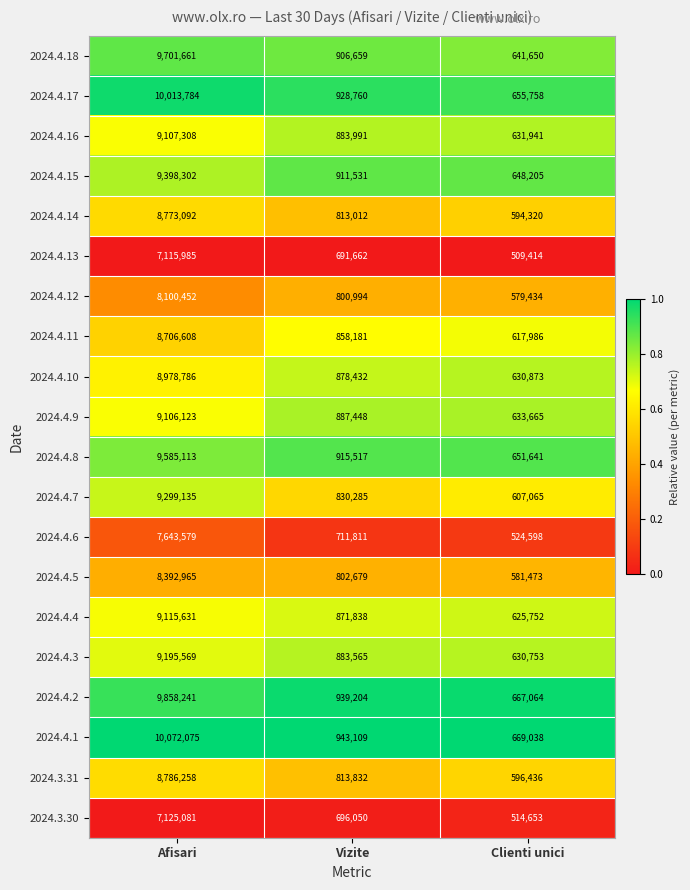

Which category has the lowest value across all series?

Clienti unici